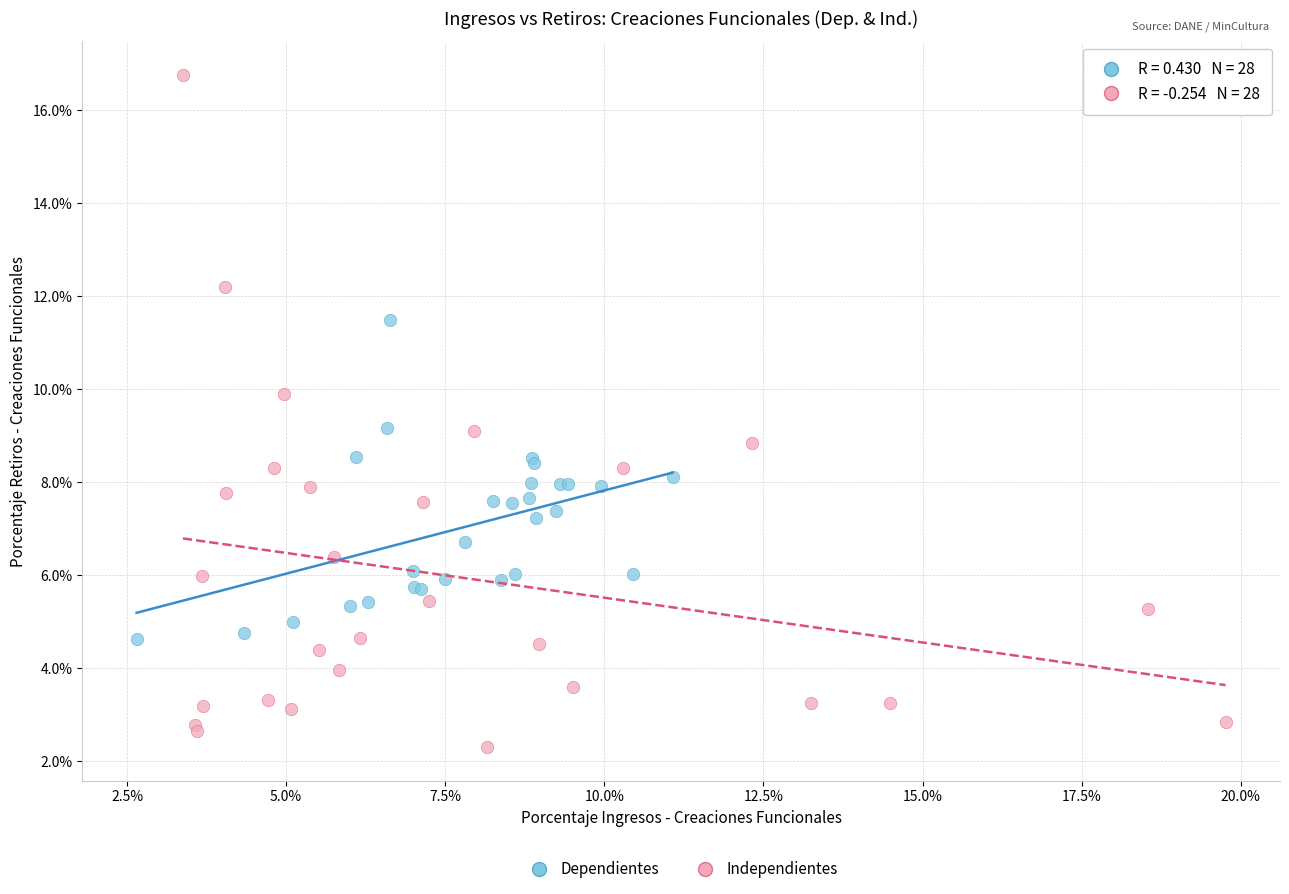

What are all the series names shown in the legend?

Dependientes, Independientes